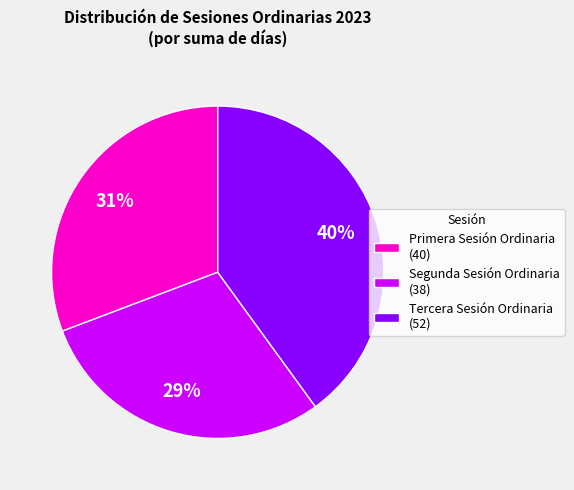

Is it true that Segunda Sesión Ordinaria (38) is 36% of the pie?

False